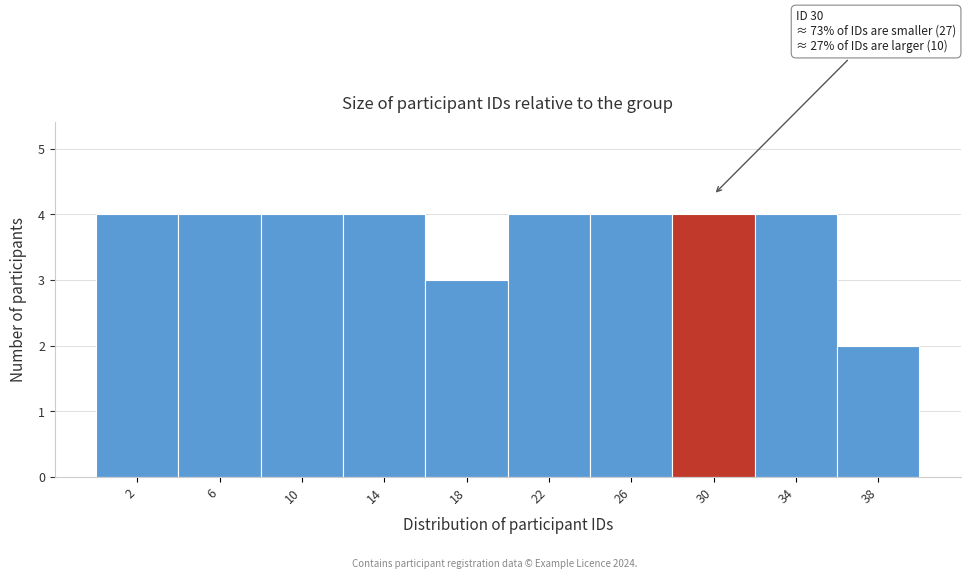

Reading left to right, list all the values displayed in this chart.

2=4	6=4	10=4	14=4	18=3	22=4	26=4	30=4	34=4	38=2